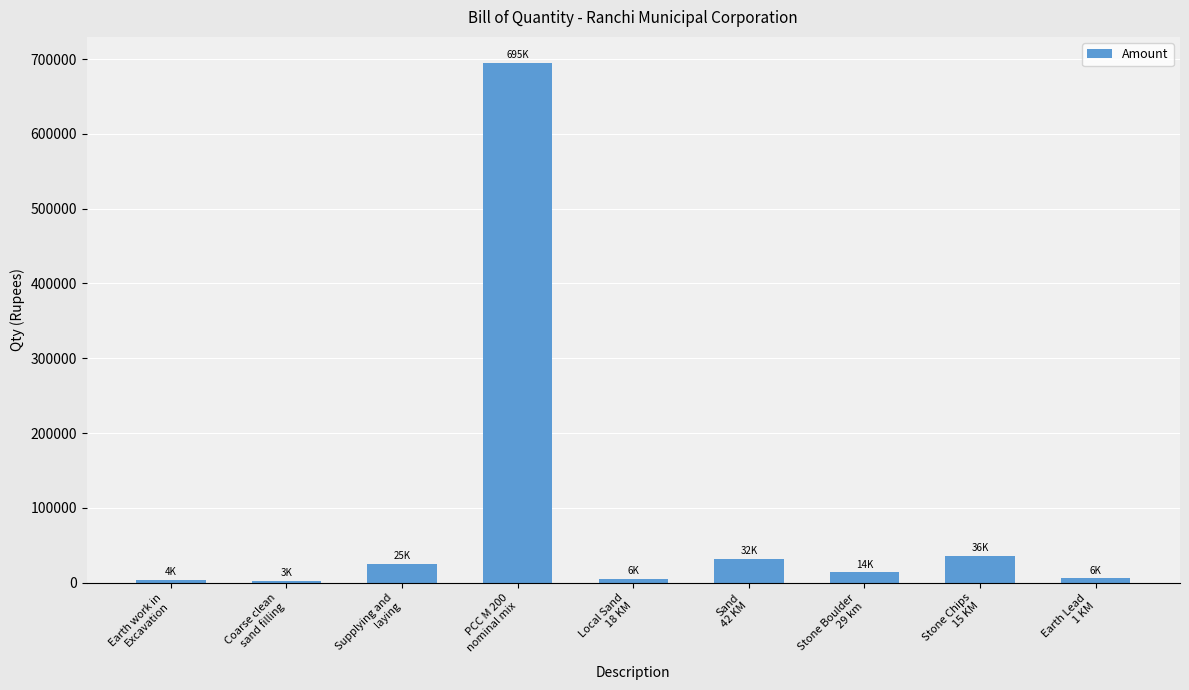

What position from the right is Sand
42 KM?

4